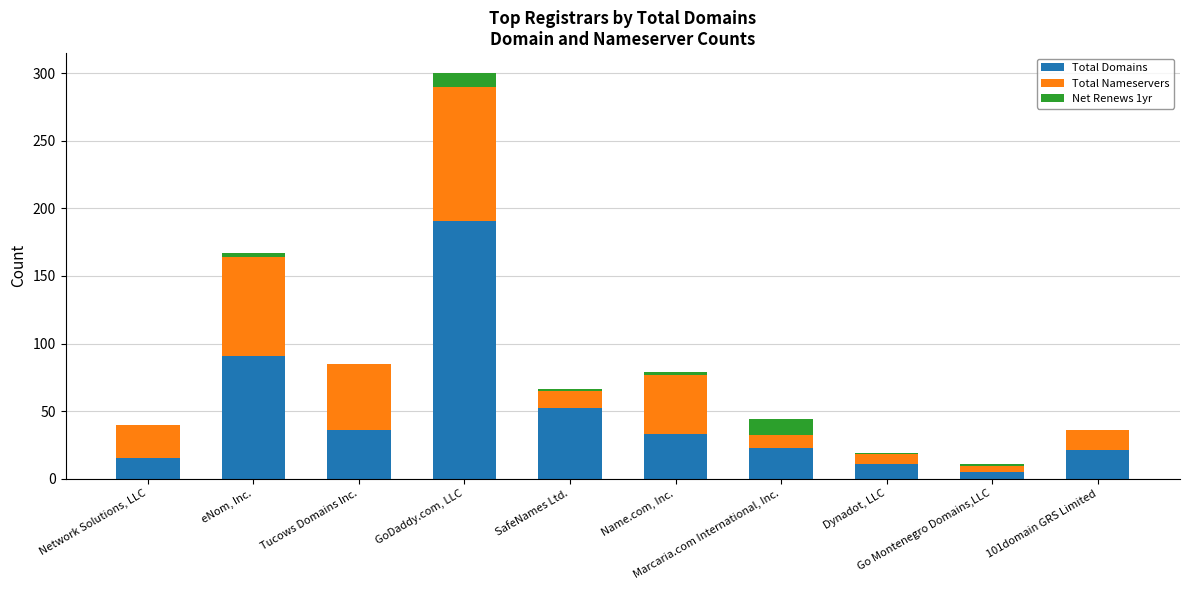

What is the highest value of the Total Domains series?

191